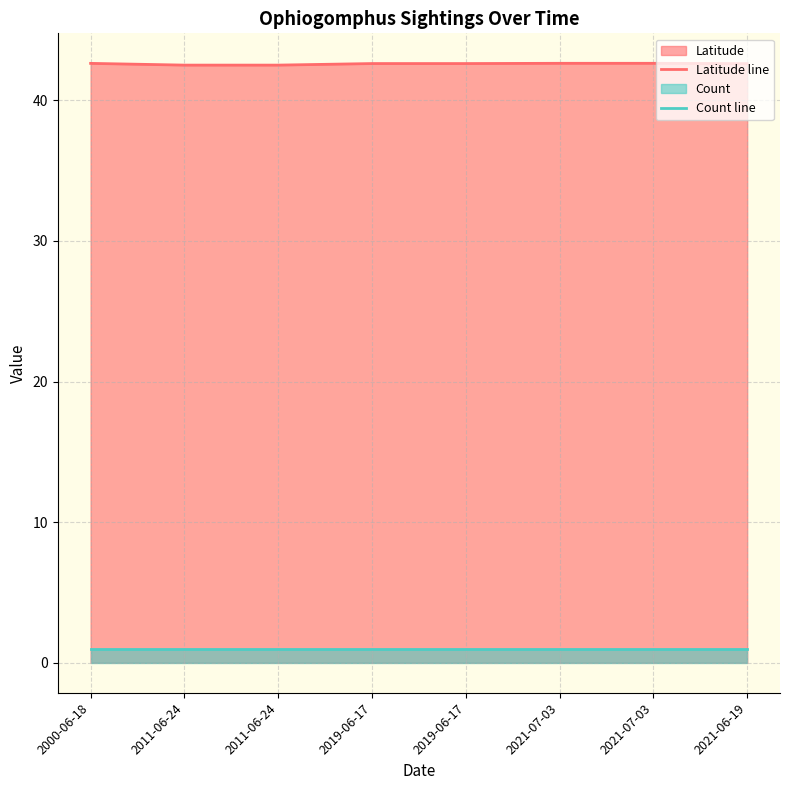

How many lines are shown in the chart?

2